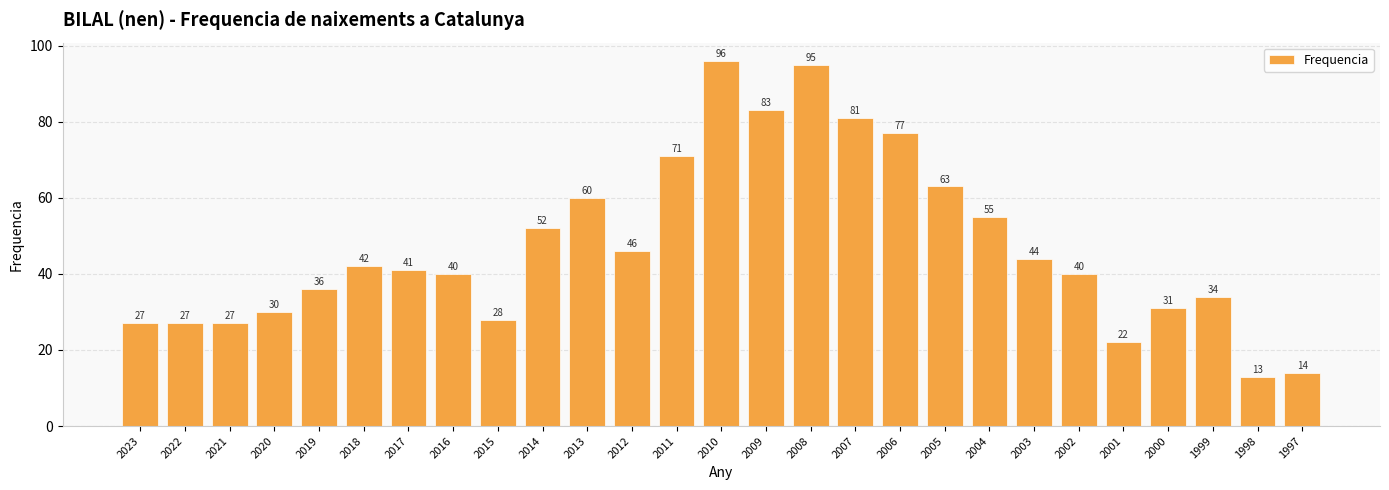

How many data points does each series have?

27